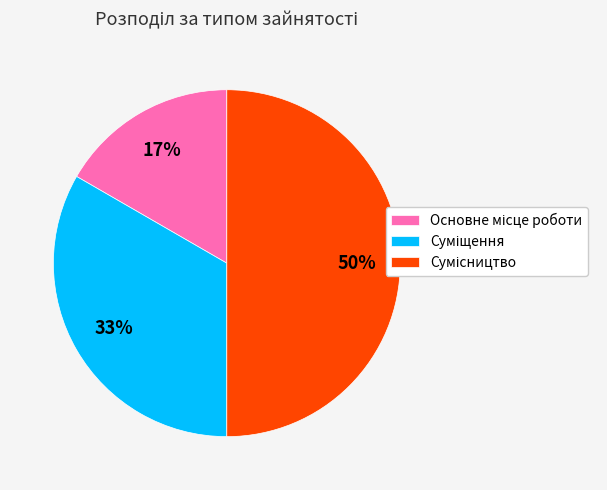

To the nearest percent, what is the average slice percentage?

33%